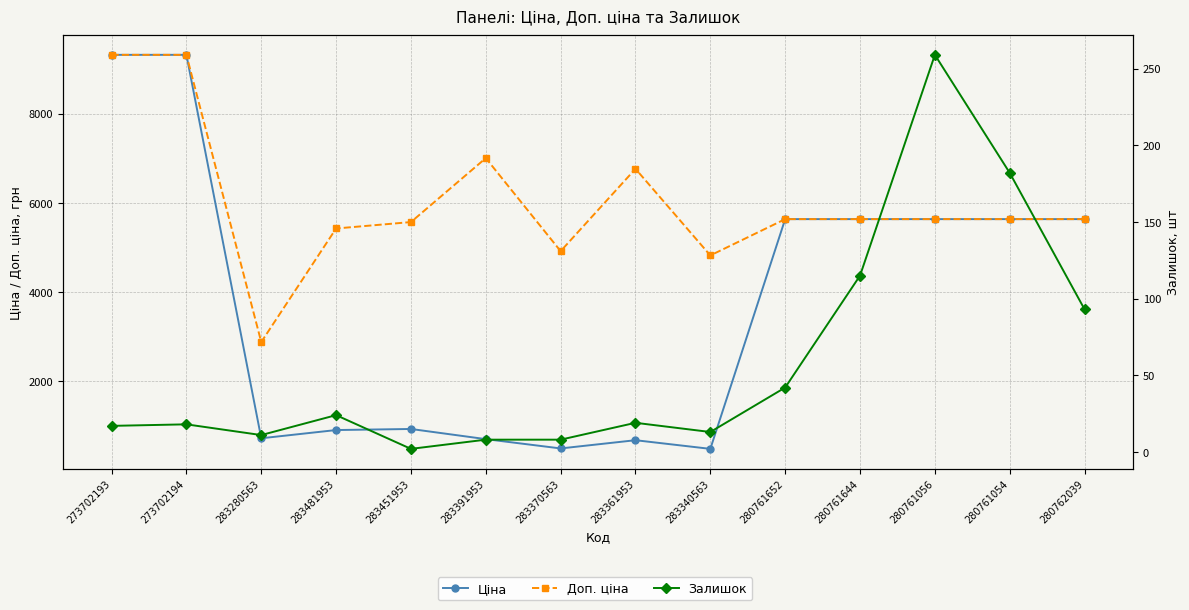

Rank the categories by Ціна value from highest to lowest.

273702193, 273702194, 280761652, 280761644, 280761056, 280761054, 280762039, 283451953, 283481953, 283280563, 283391953, 283361953, 283370563, 283340563